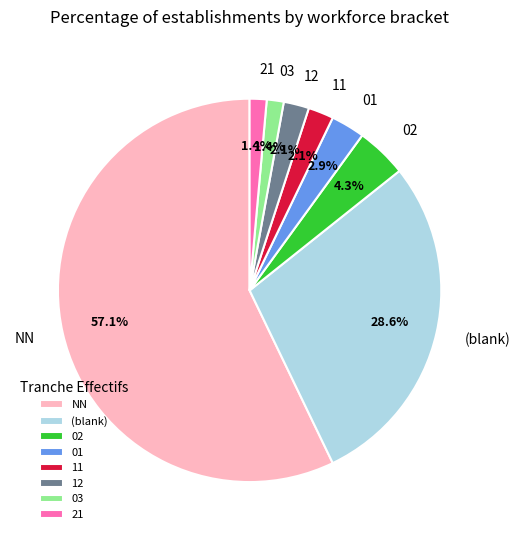

What portion of the pie excludes 11?

97.9%